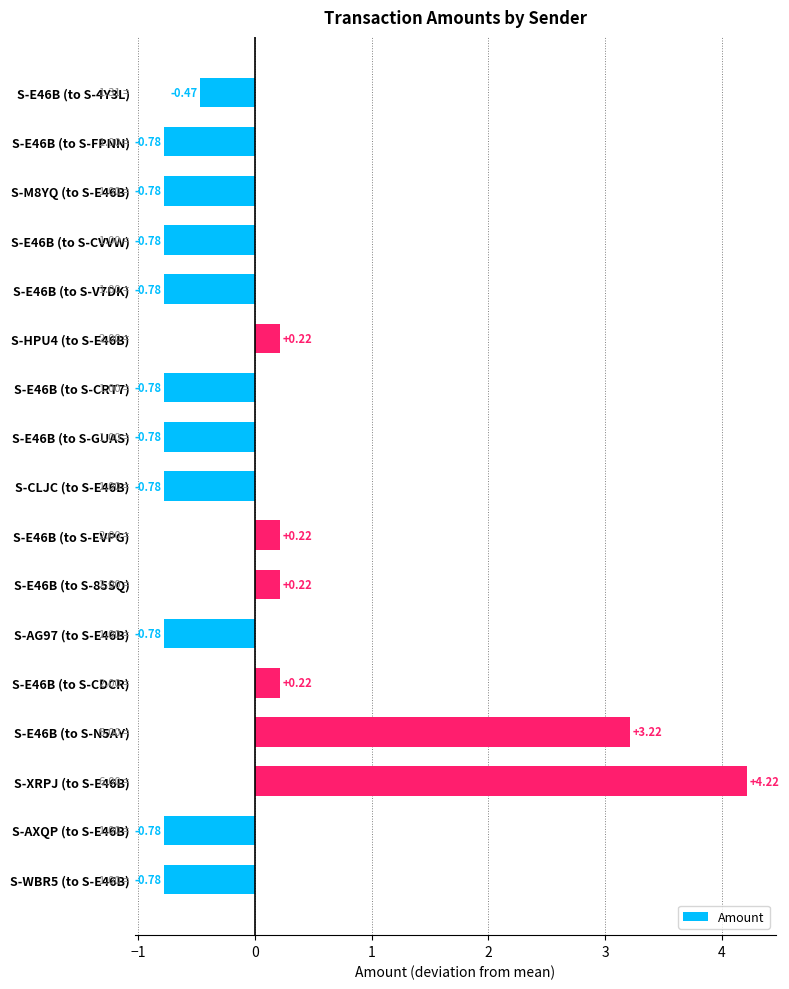

What is the difference between the maximum and minimum values?

5.0